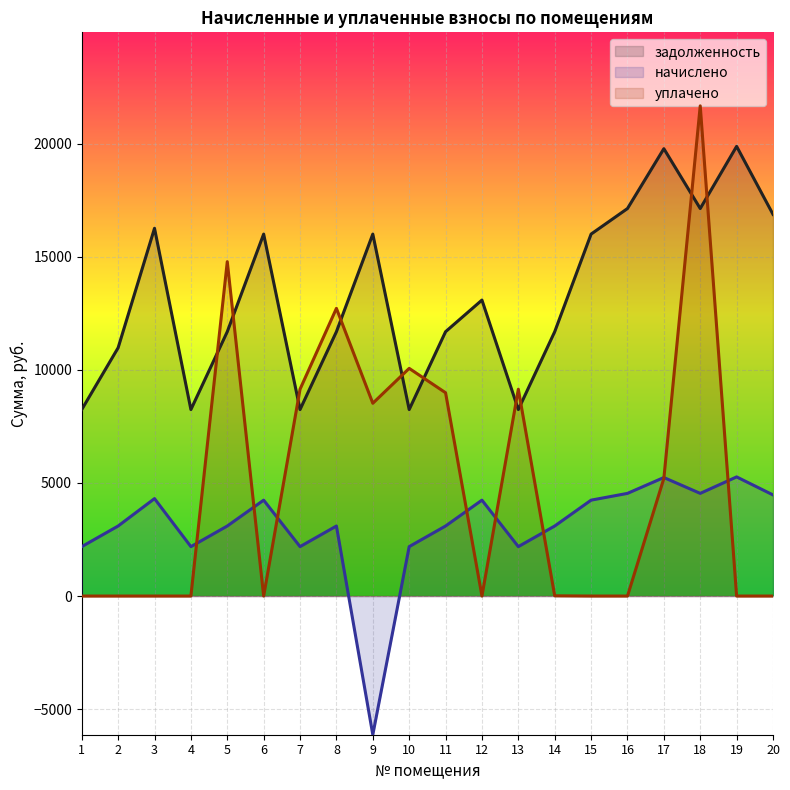

At which label does начислено first exceed 3095?

2